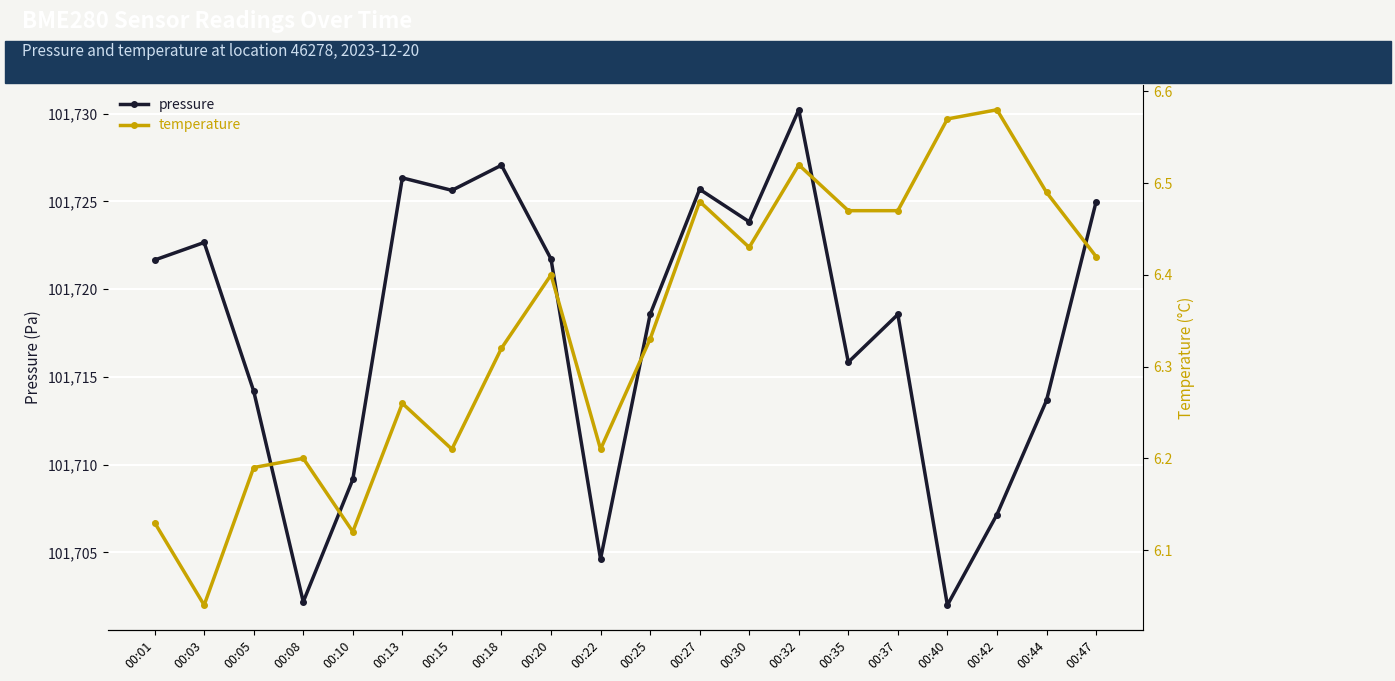

Count the number of categories in the chart.

20